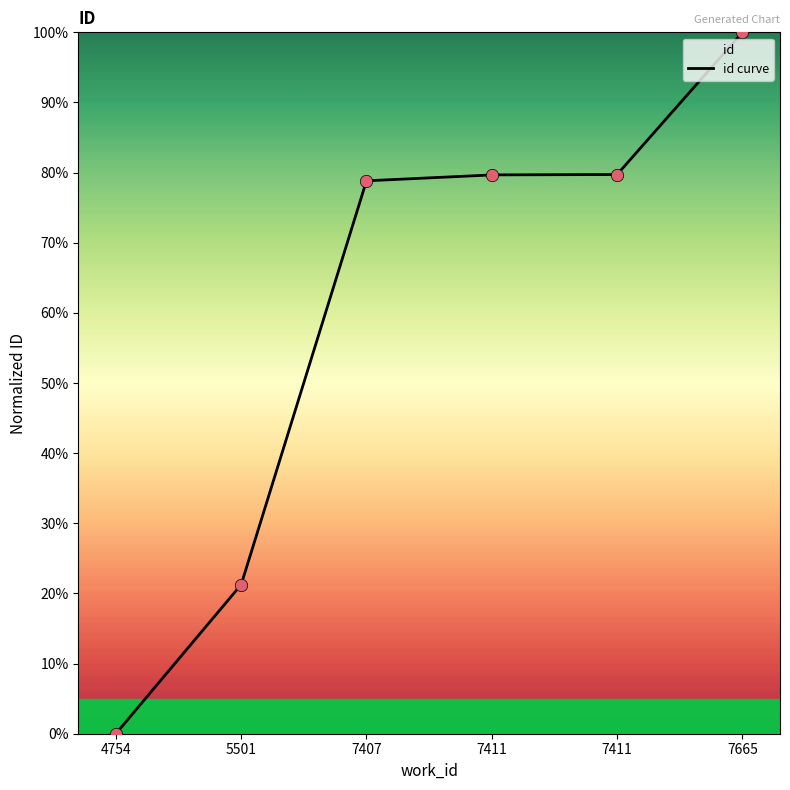

Which has a higher value, 4754 or 7665?

7665